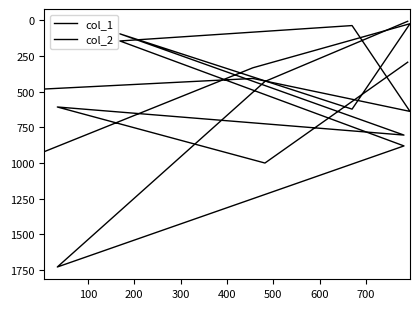

Which series changed the most between 200 and 600?

col_2